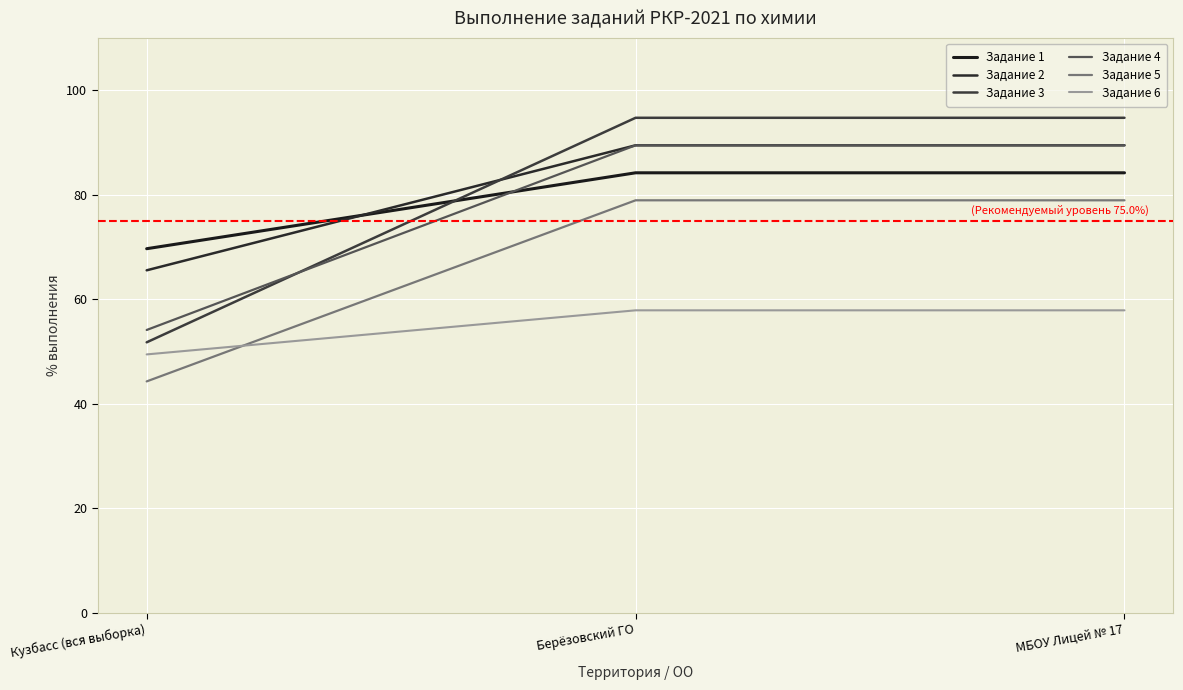

What position from the right is Берёзовский ГО?

2